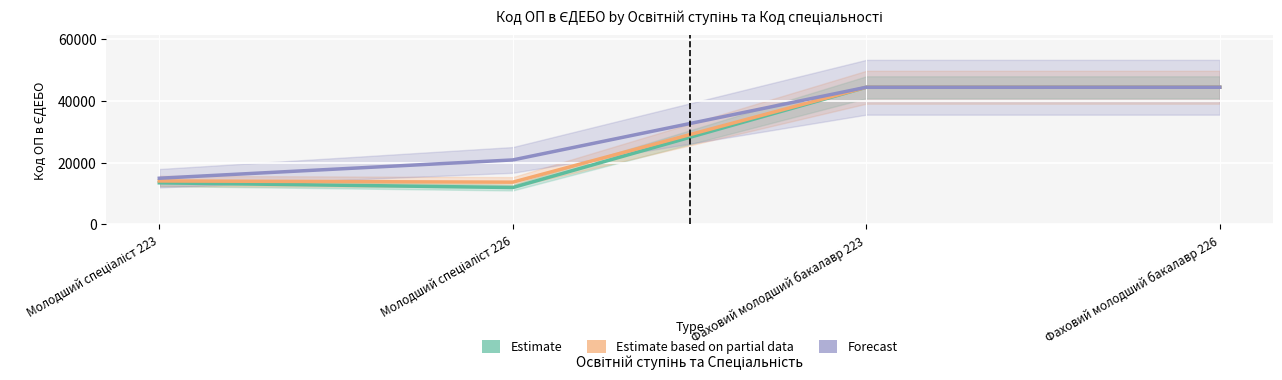

The Estimate series shows 19986 at Молодший спеціаліст 223. True or false?

False